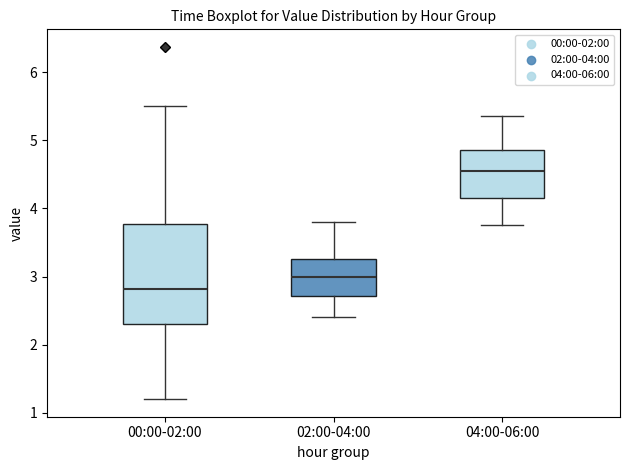

Which box's median line is the highest?

04:00-06:00